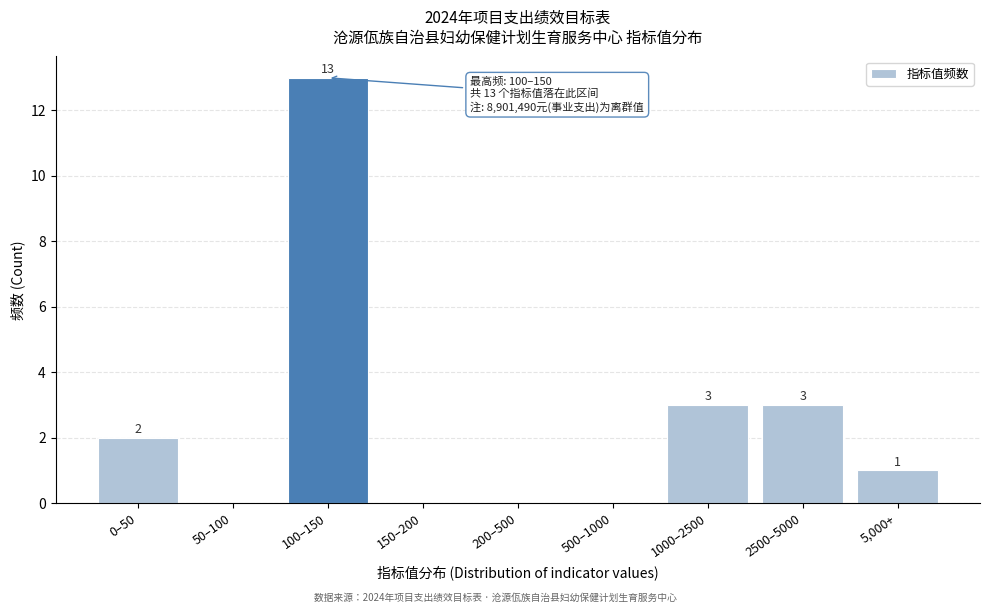

Reading left to right, list all the values displayed in this chart.

0–50=2	50–100=0	100–150=13	150–200=0	200–500=0	500–1000=0	1000–2500=3	2500–5000=3	5,000+=1